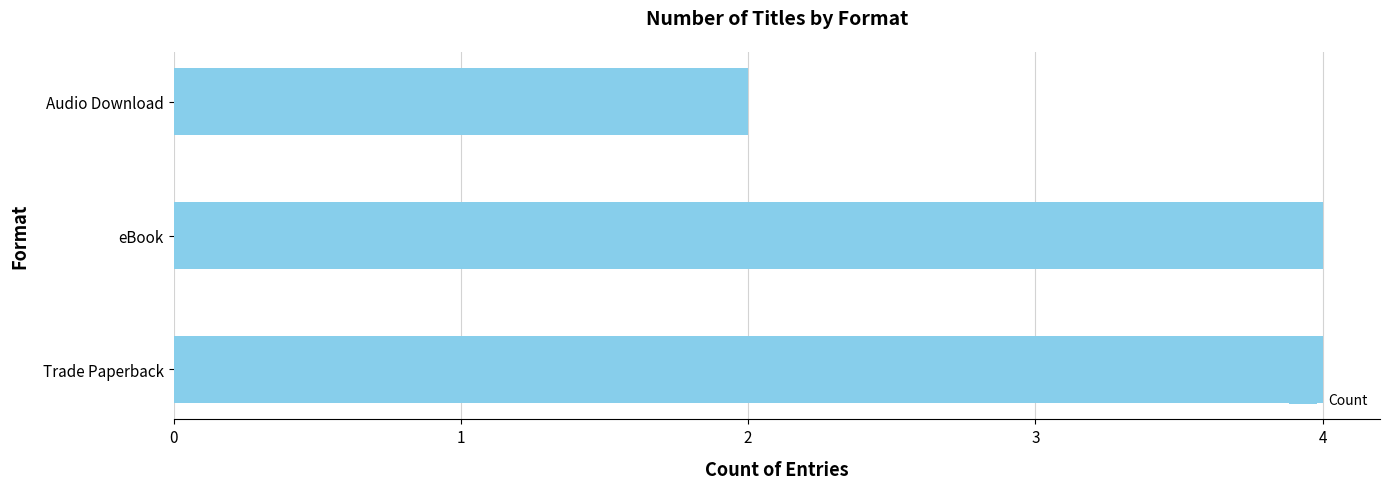

What is the sum of all values?

10